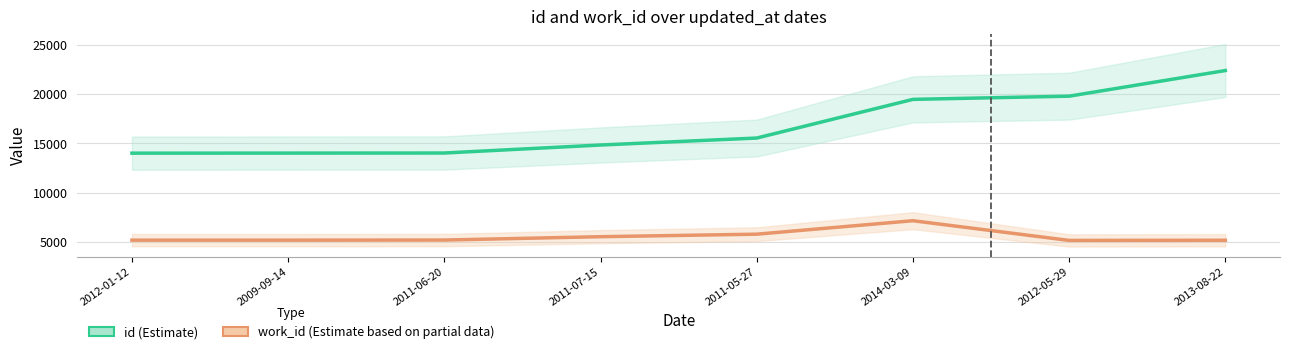

Reading left to right, what are all the values shown in this chart?

id: 2012-01-12=14013	2009-09-14=14020	2011-06-20=14028	2011-07-15=14838	2011-05-27=15545	2014-03-09=19462	2012-05-29=19786	2013-08-22=22381
work_id: 2012-01-12=5202	2009-09-14=5202	2011-06-20=5213	2011-07-15=5553	2011-05-27=5807	2014-03-09=7171	2012-05-29=5175	2013-08-22=5192